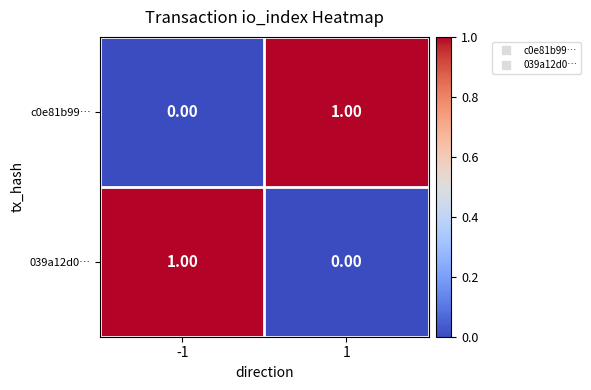

Is the value of 039a12d0… at -1 greater than the value of c0e81b99… at -1?

Yes